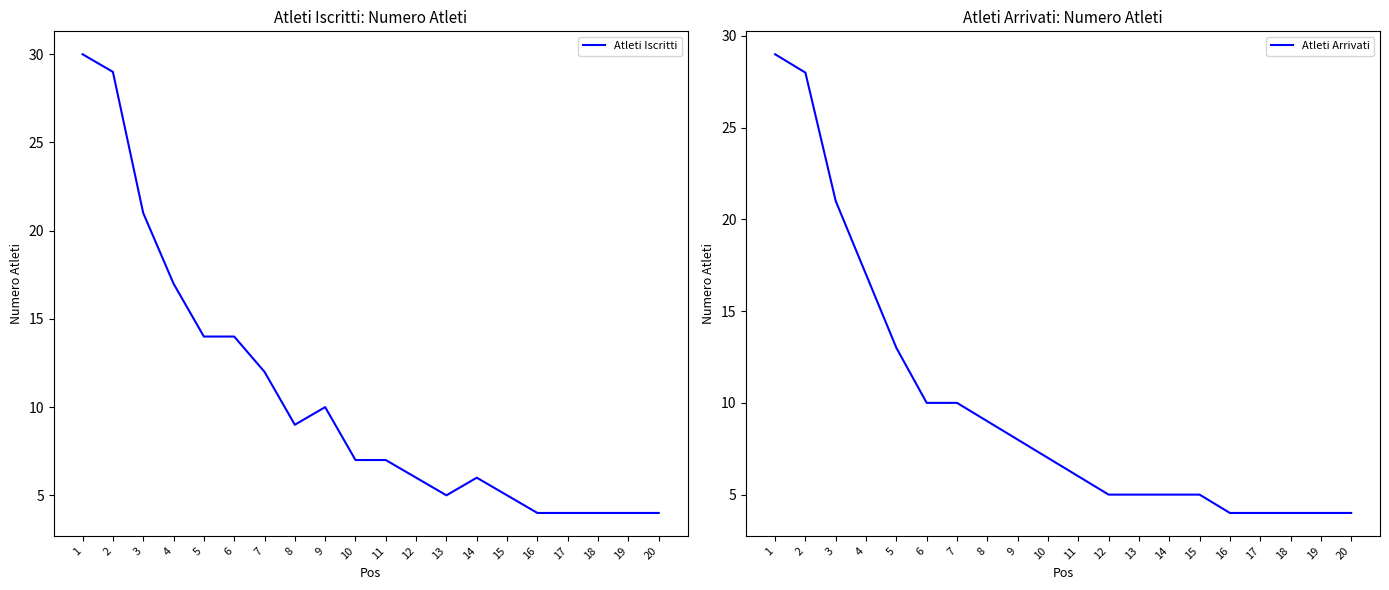

Reading left to right, list all the values displayed in this chart.

Atleti Iscritti: 1=30	2=29	3=21	4=17	5=14	6=14	7=12	8=9	9=10	10=7	11=7	12=6	13=5	14=6	15=5	16=4	17=4	18=4	19=4	20=4
Atleti Arrivati: 1=29	2=28	3=21	4=17	5=13	6=10	7=10	8=9	9=8	10=7	11=6	12=5	13=5	14=5	15=5	16=4	17=4	18=4	19=4	20=4